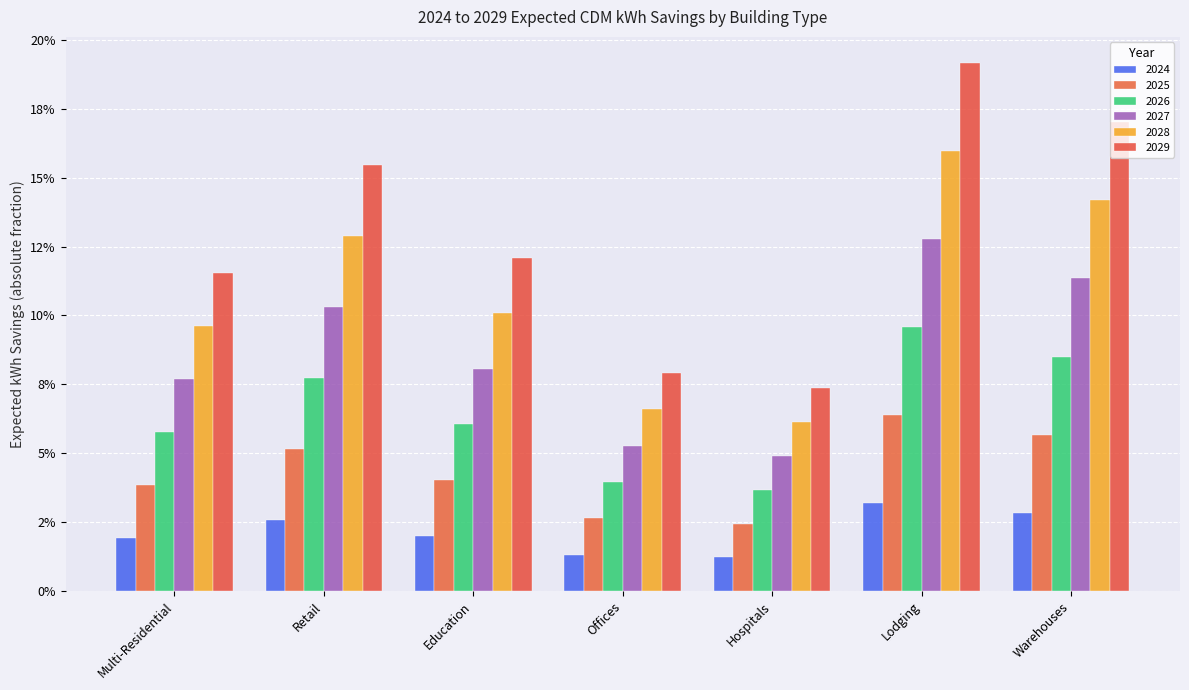

Does the chart contain any negative values?

No